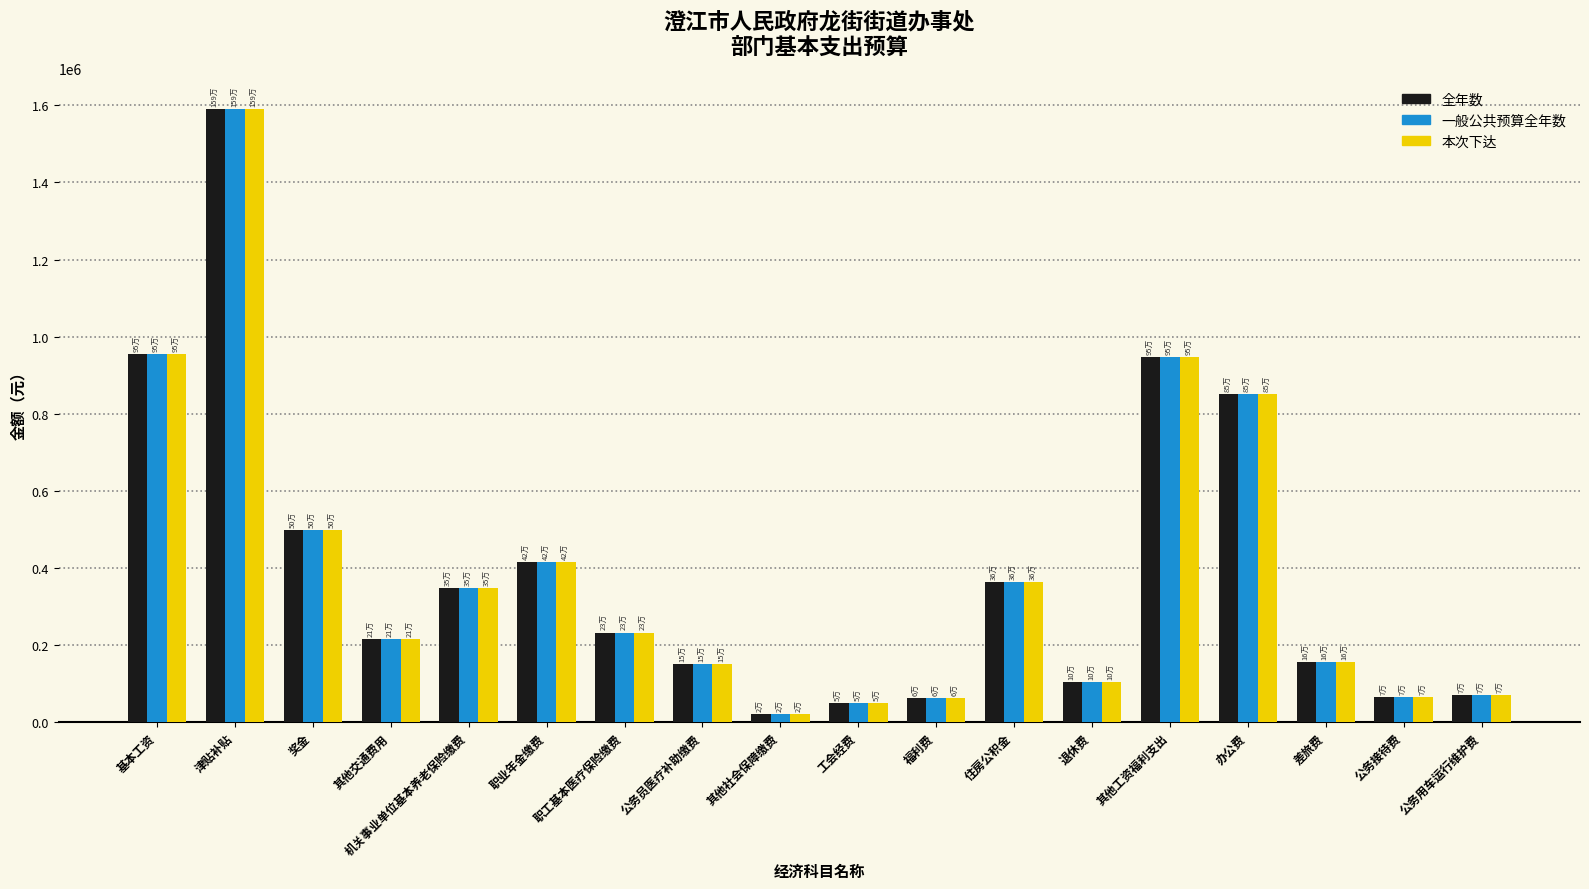

What is the difference between the second highest and minimum values in the 本次下达 series?

932802.0